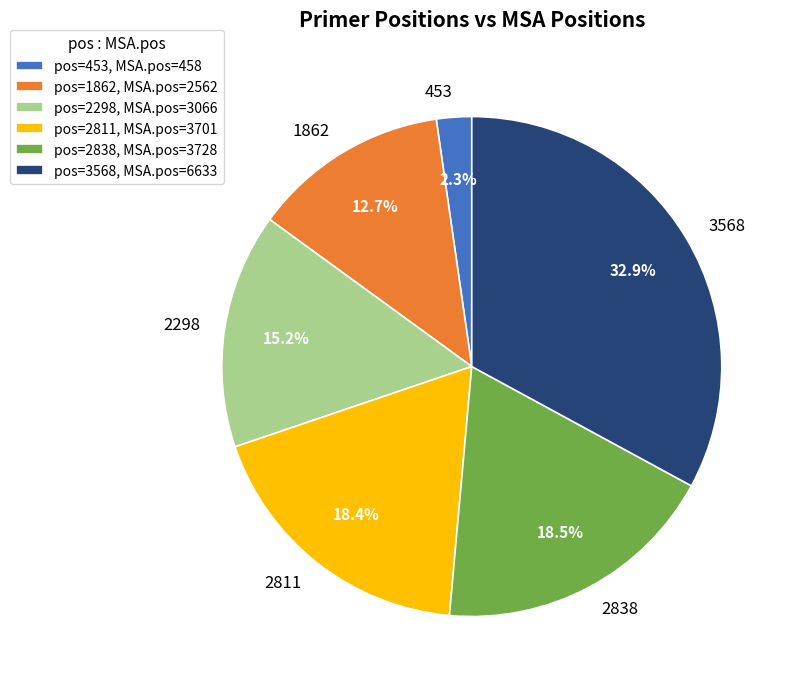

Count the number of slices in the pie.

6